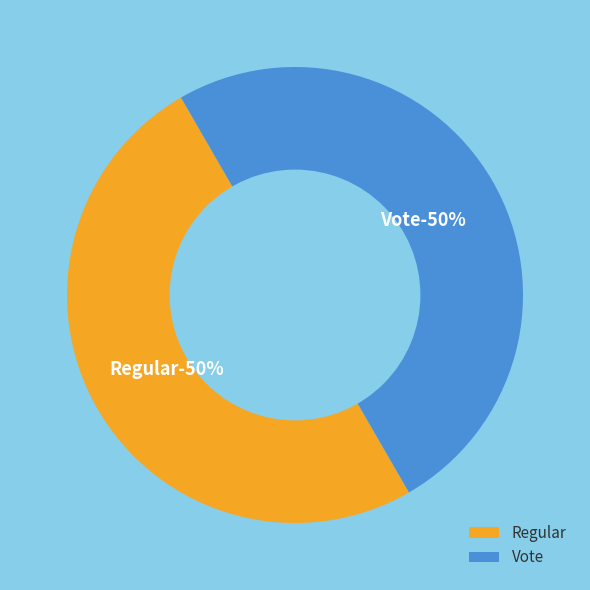

What is the largest slice in the pie chart?

Vote